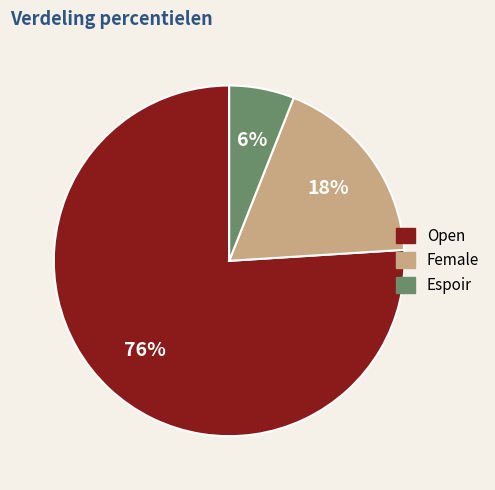

Does any single category account for the majority?

Yes